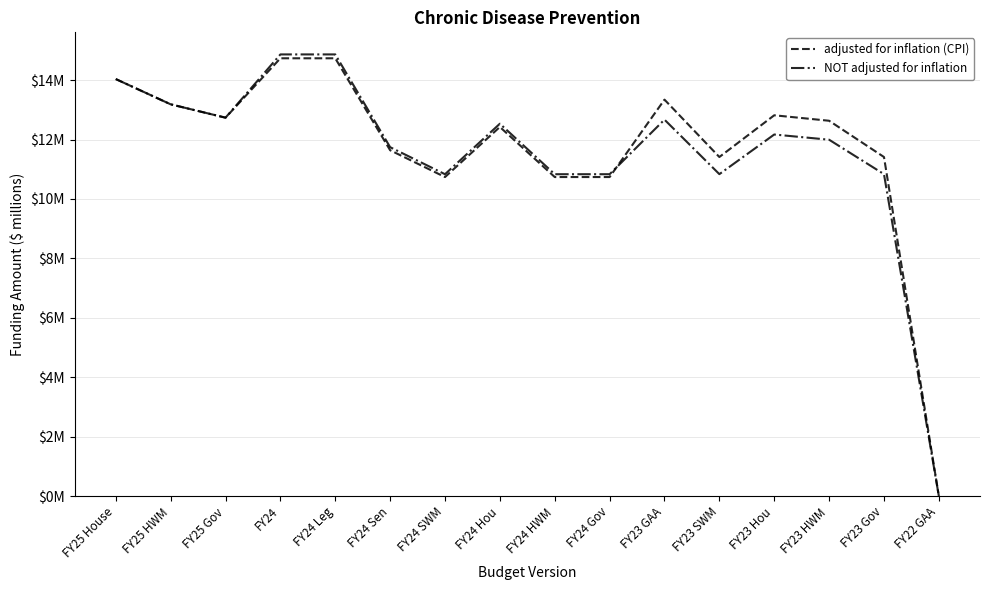

Which category has the highest value across all series?

FY24